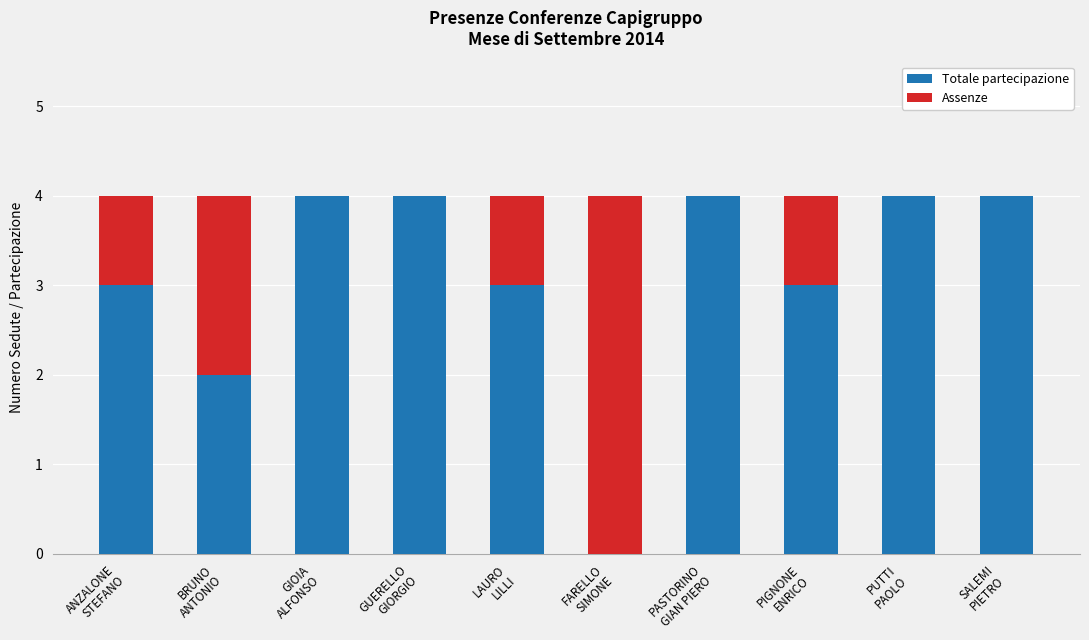

What is the sum of all Totale partecipazione values?

31